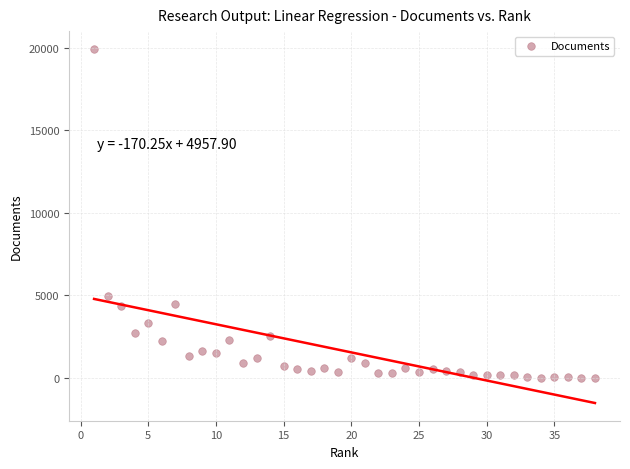

What Y value in the scatter plot is closest to 9972?

4993